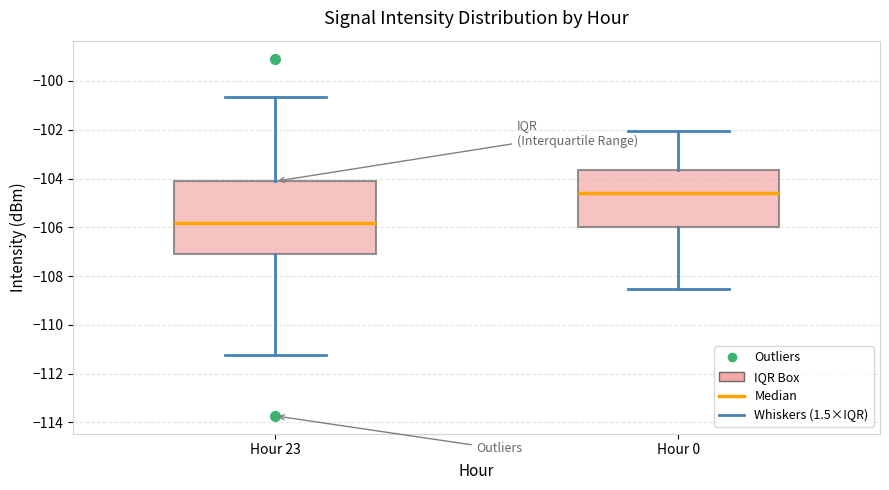

Which box's median line is the lowest?

Hour 23